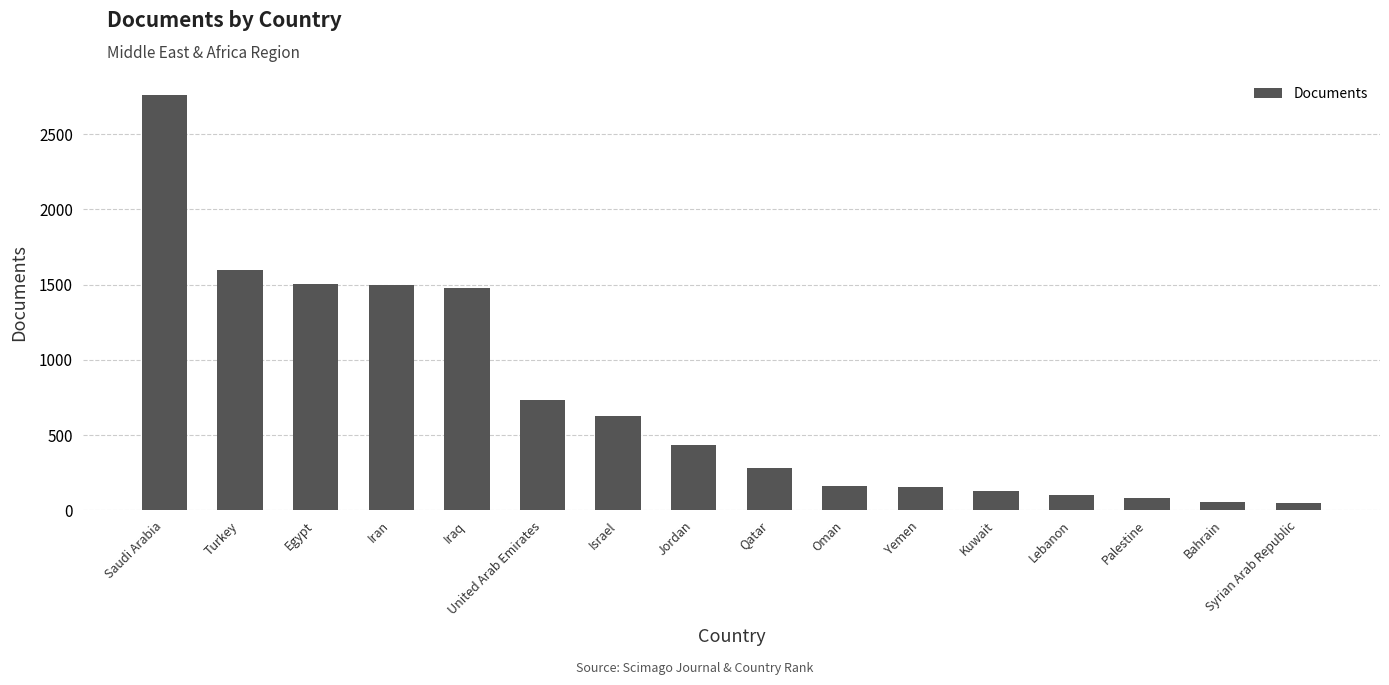

What is the difference between the maximum and minimum values?

2711